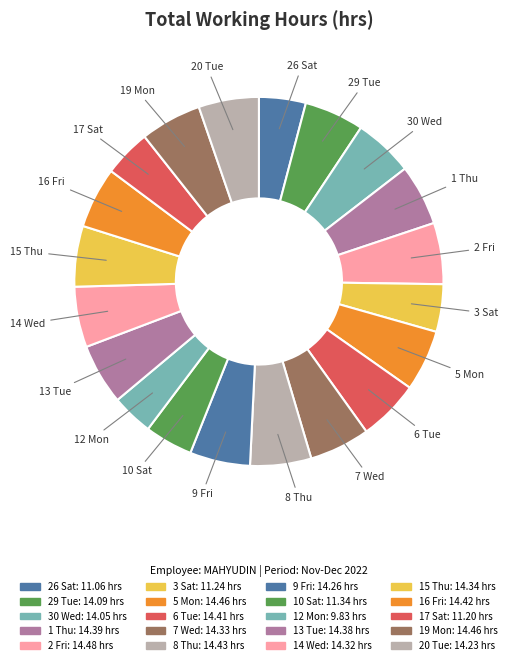

How many segments does this pie chart have?

20